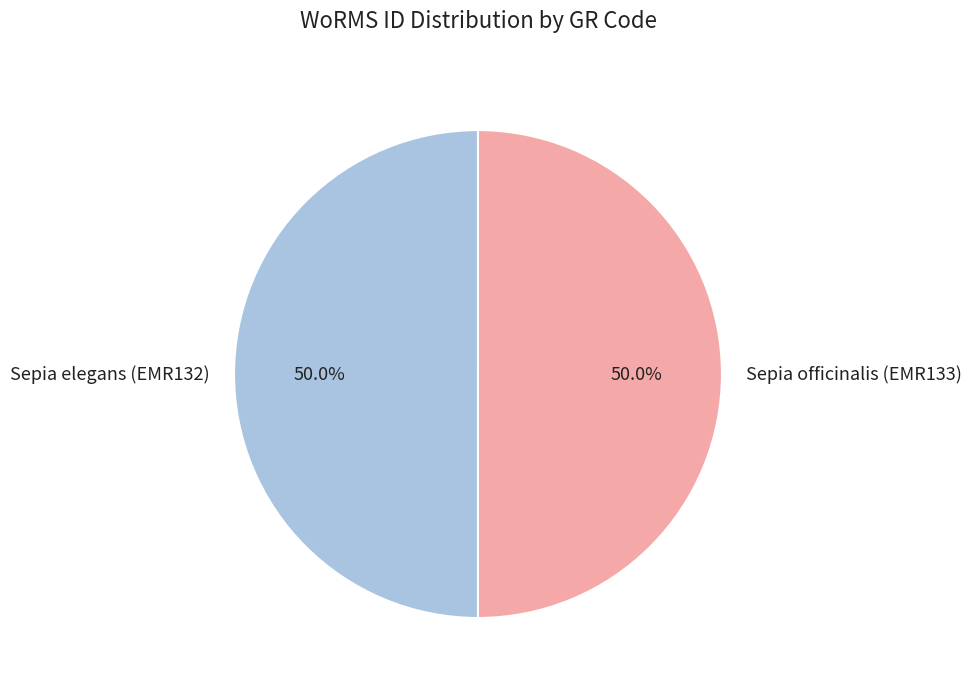

How much of the chart is everything except Sepia elegans (EMR132)?

50.0%